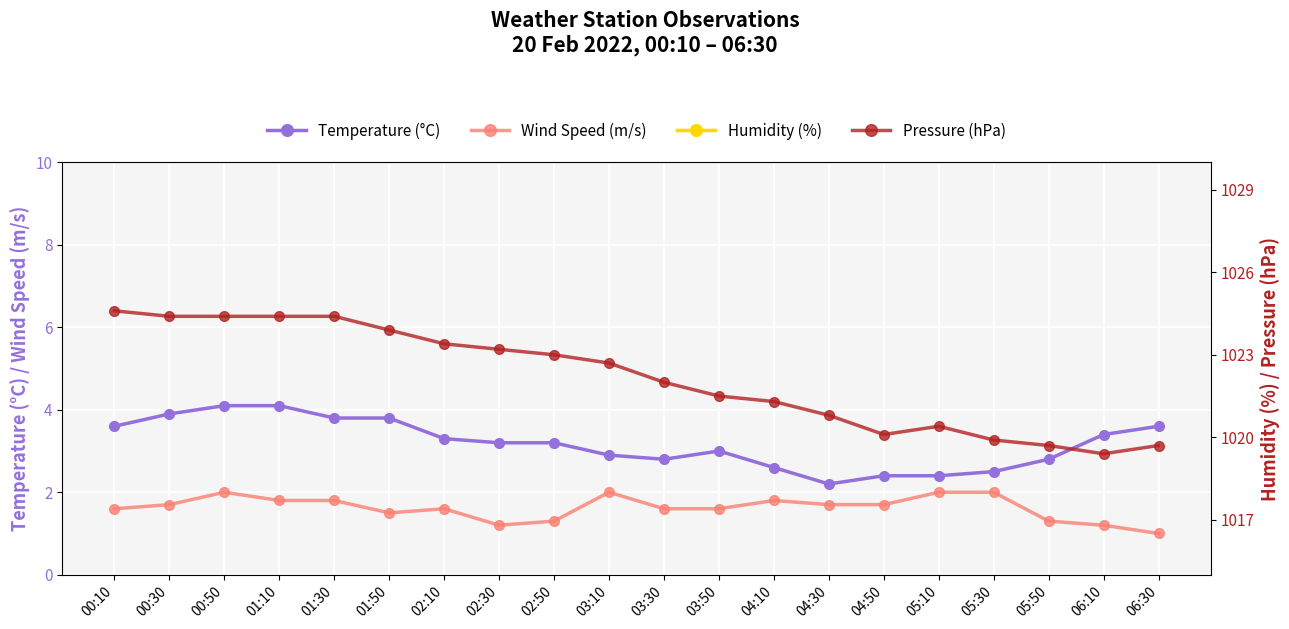

Between 01:30 and 00:30, which is larger?

00:30